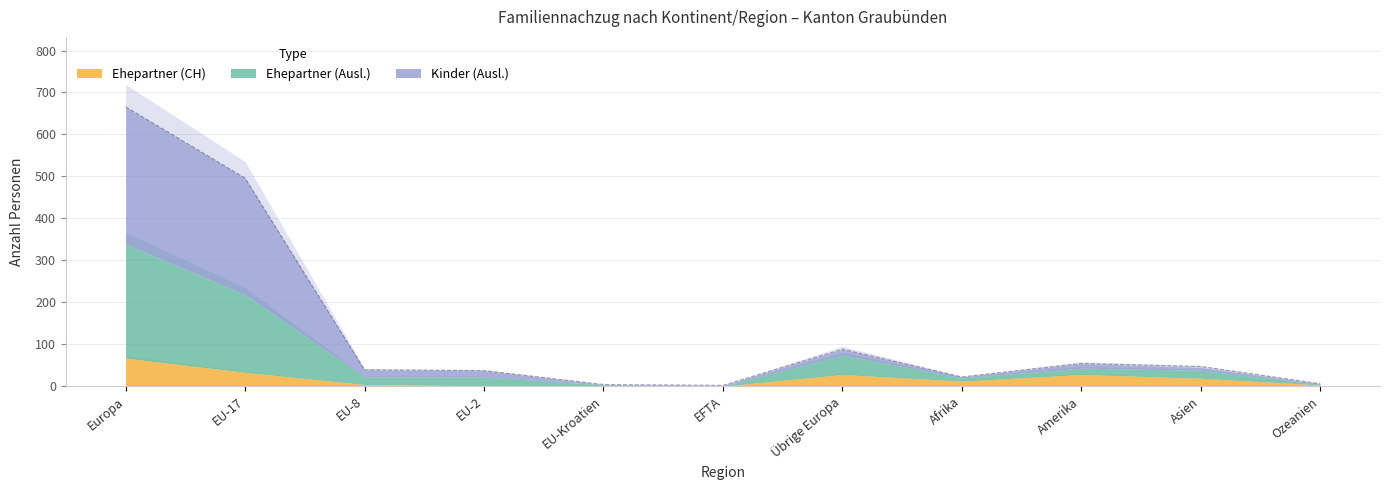

Which series has the widest spread of values?

Familiennachzug Total